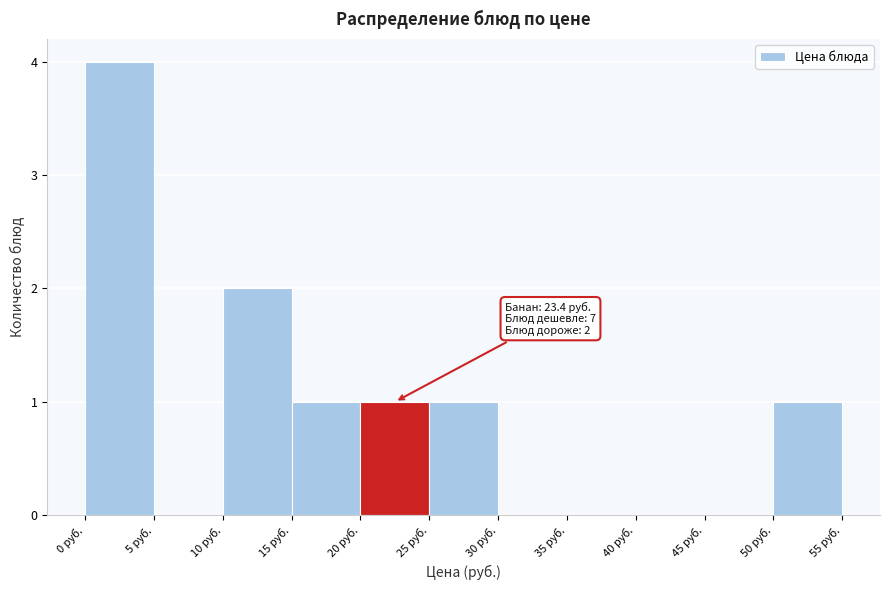

Which range on the x-axis has the tallest bar?

0 to 5